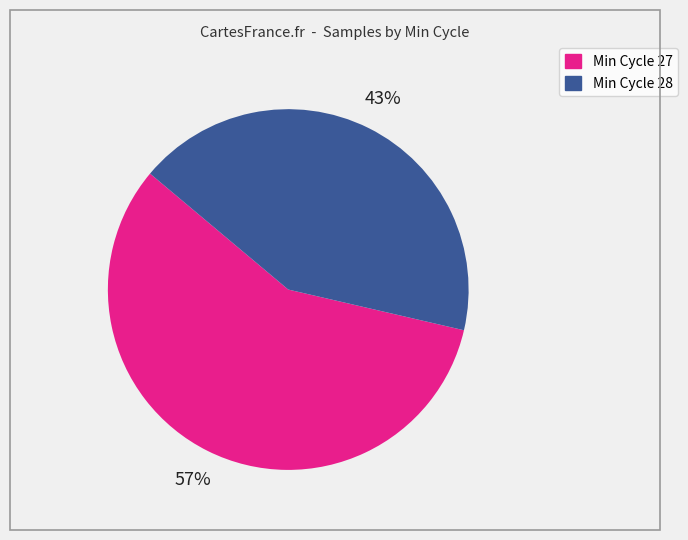

Is there any slice that represents more than half of the pie?

Yes